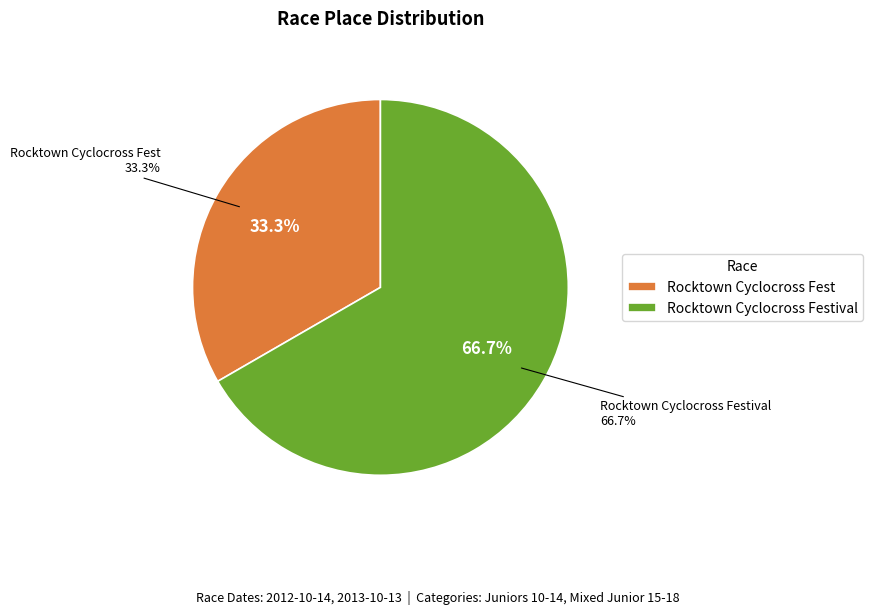

How many segments does this pie chart have?

2